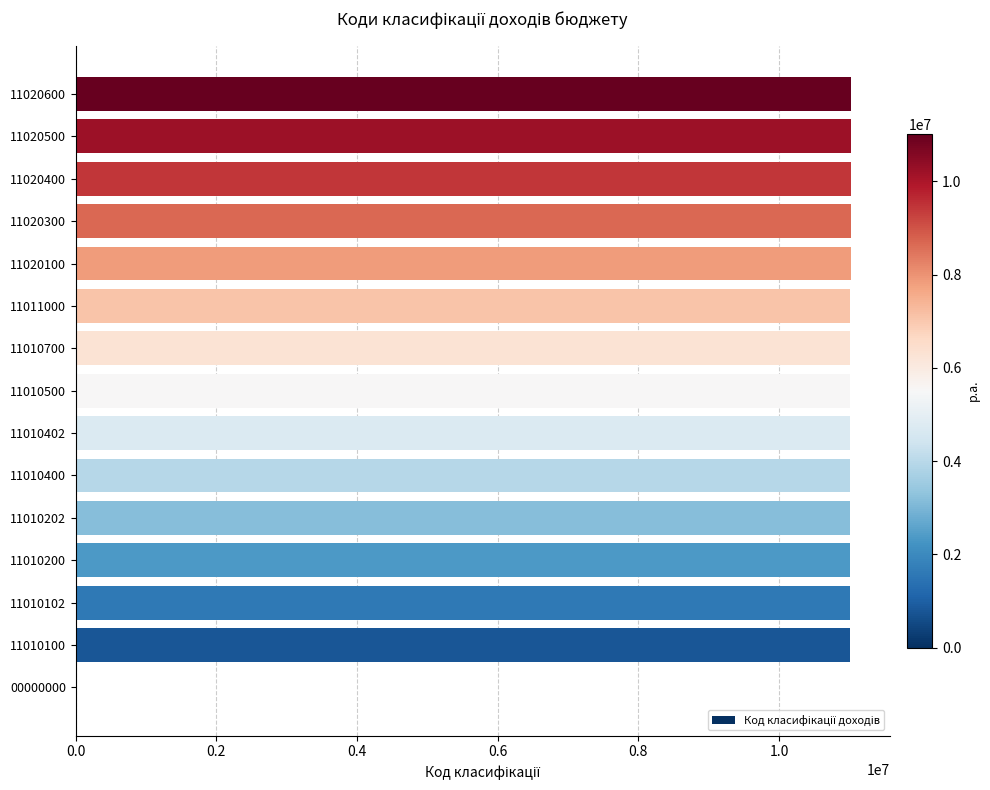

Are the bars grouped side by side (vs. stacked)?

No